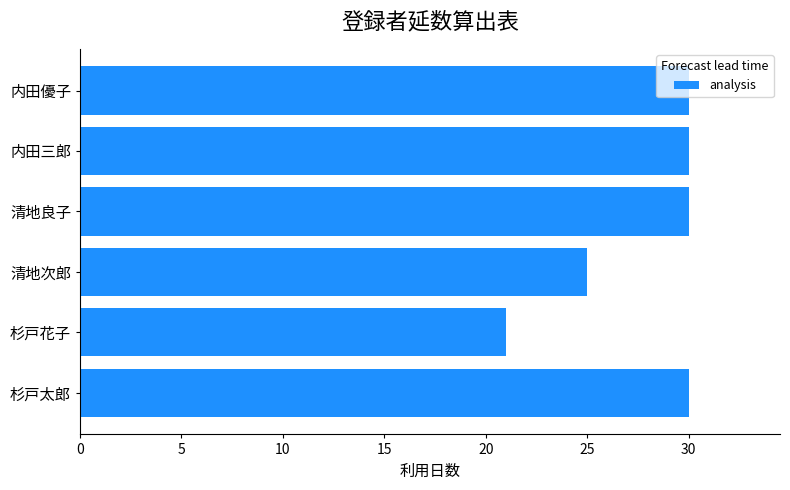

Which label corresponds to the smallest value in the chart?

杉戸花子